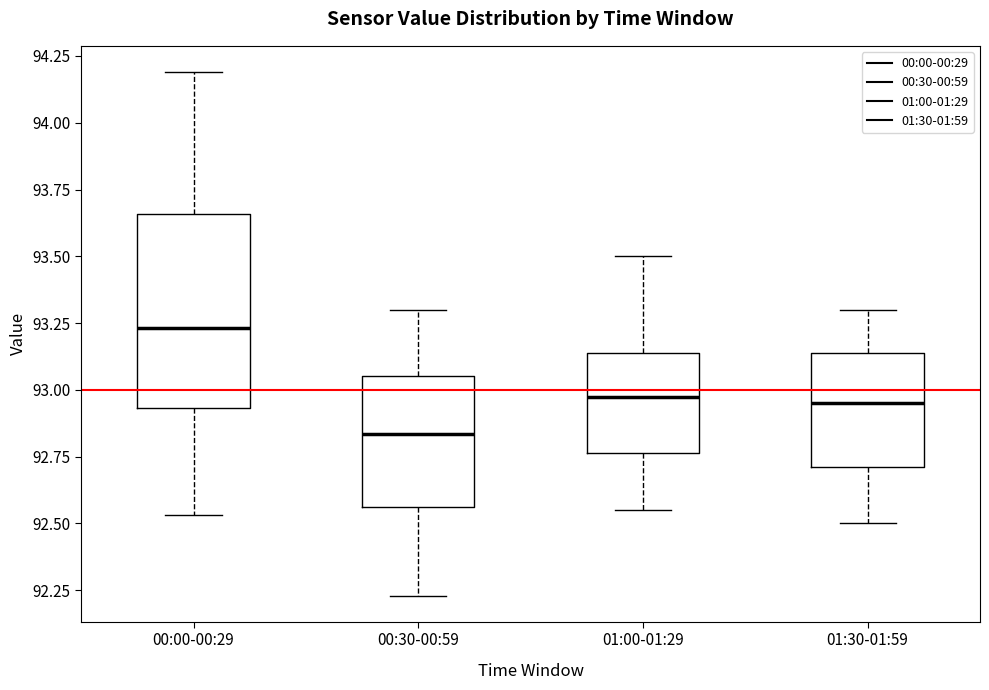

Reading left to right, transcribe this box plot: for each box, give where its median line is, the range the box spans, and where its two whiskers end, as read against the y-axis. The values are not printed on the chart, so give them approximately, as read against the axis.

00:00-00:29: median 93.25, box 92.95 to 93.65, whiskers 92.55 to 94.20
00:30-00:59: median 92.85, box 92.55 to 93.05, whiskers 92.25 to 93.30
01:00-01:29: median 93.00, box 92.75 to 93.15, whiskers 92.55 to 93.50
01:30-01:59: median 92.95, box 92.70 to 93.15, whiskers 92.50 to 93.30